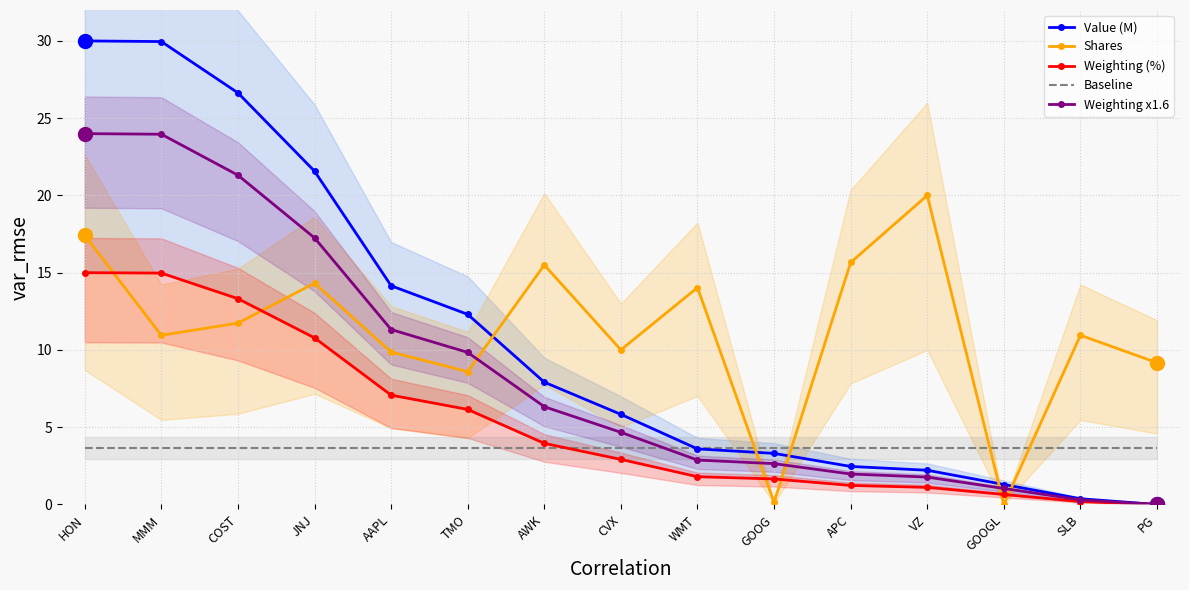

What is the label of the 9th point from the right?

AWK